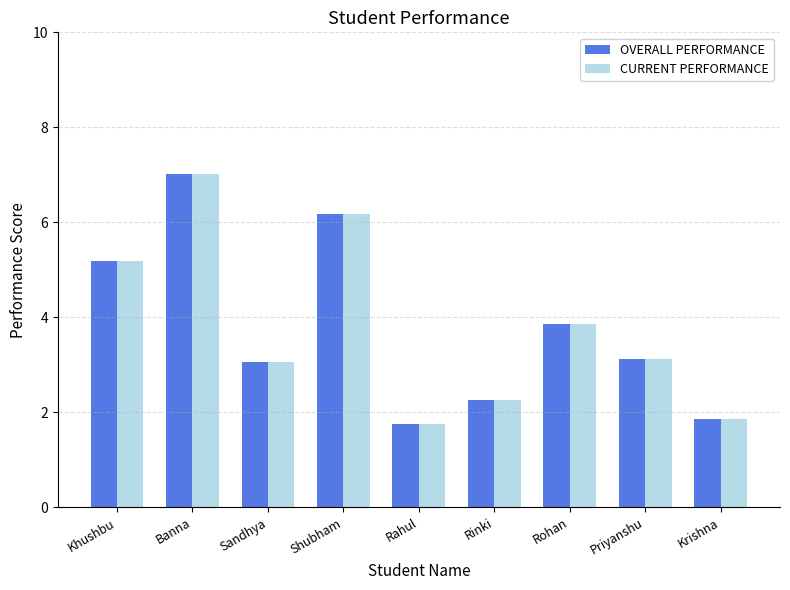

What position from the right is Banna?

8